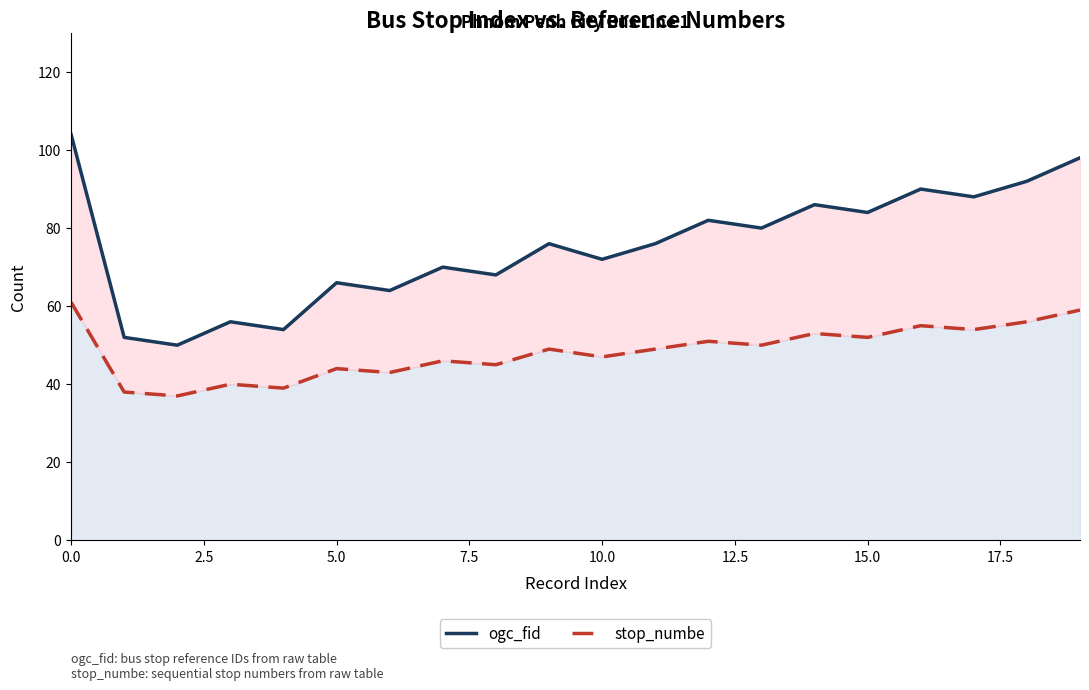

At how many categories does at least one series exceed 60?

16